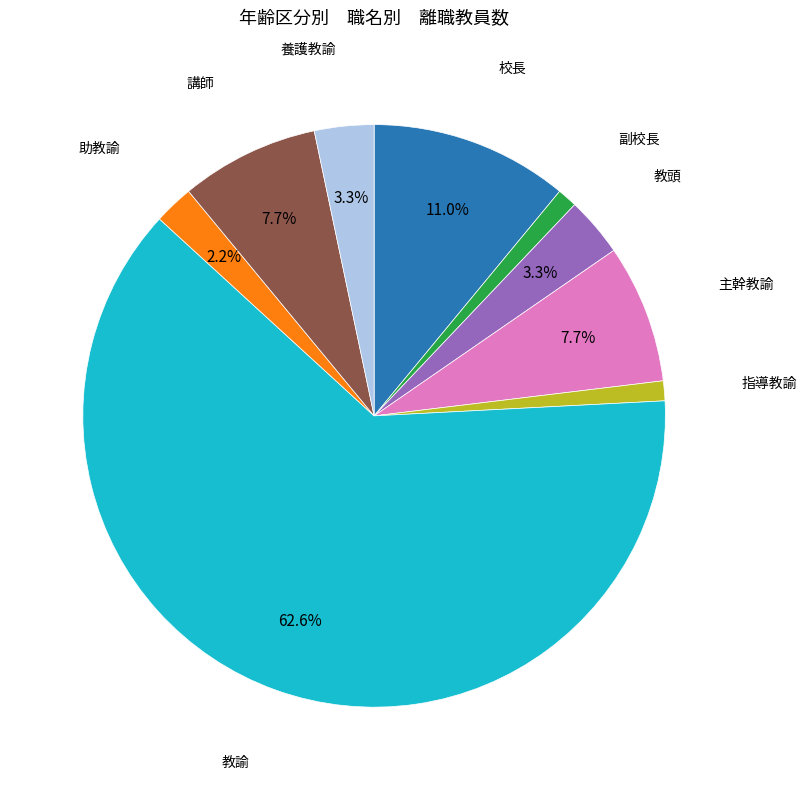

Is there a majority slice in this chart?

Yes